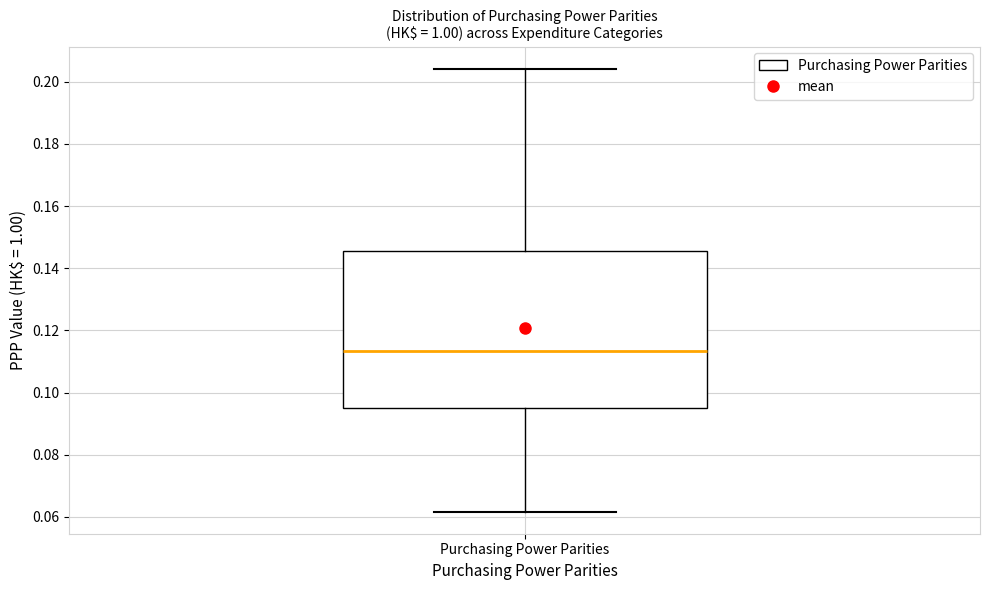

Where does the upper whisker of the box for Purchasing Power Parities end on the y-axis? The values are not printed on the chart, so give them approximately, as read against the axis.

0.204